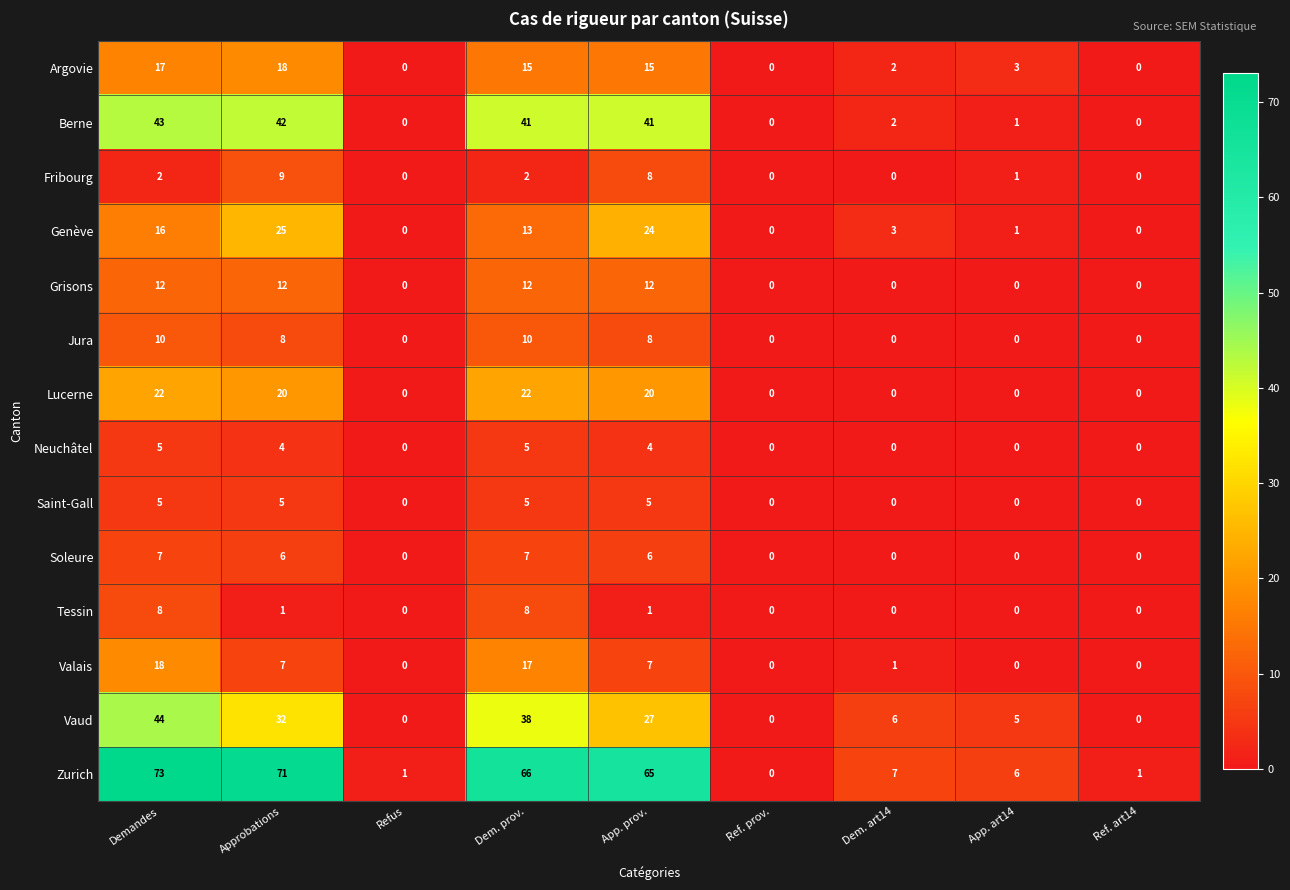

How many values in Soleure are above zero?

4